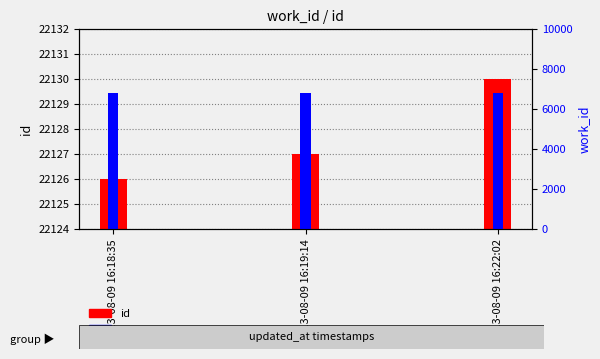

What are all the series names shown in the legend?

id, work_id